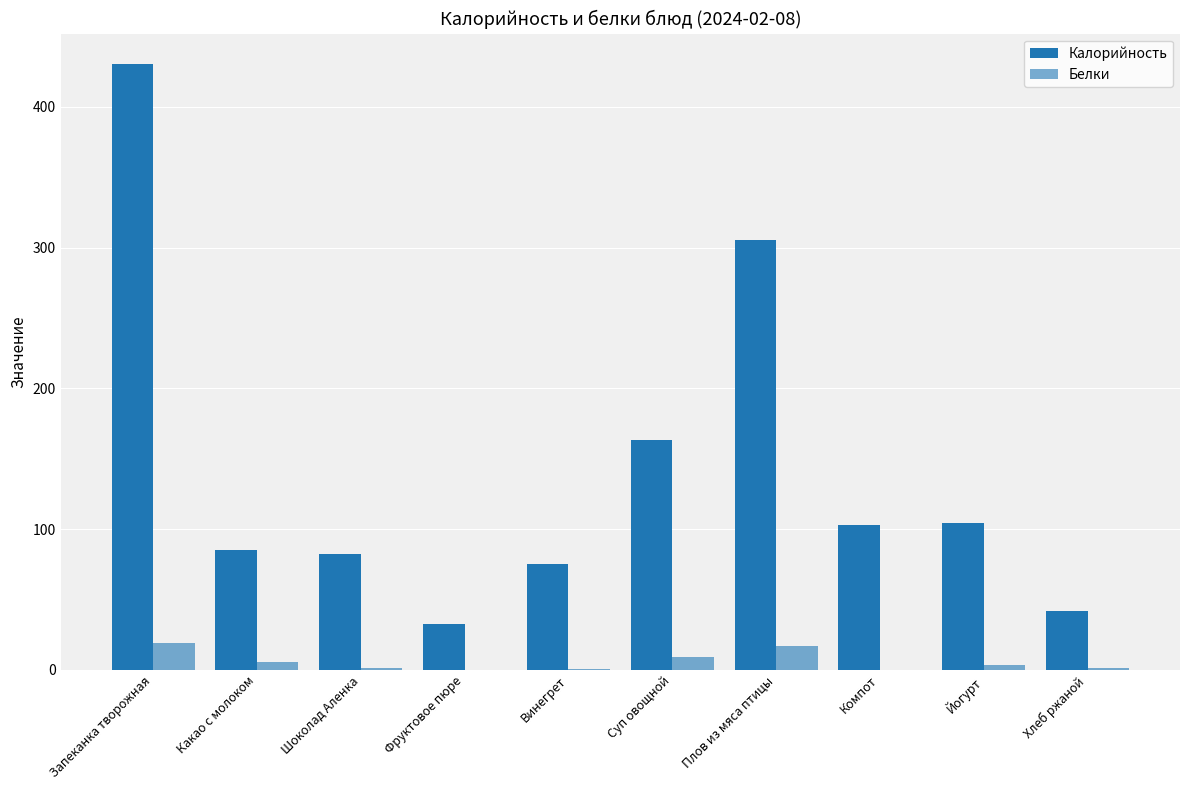

Is the value of Белки at Запеканка творожная greater than the value of Калорийность at Суп овощной?

No